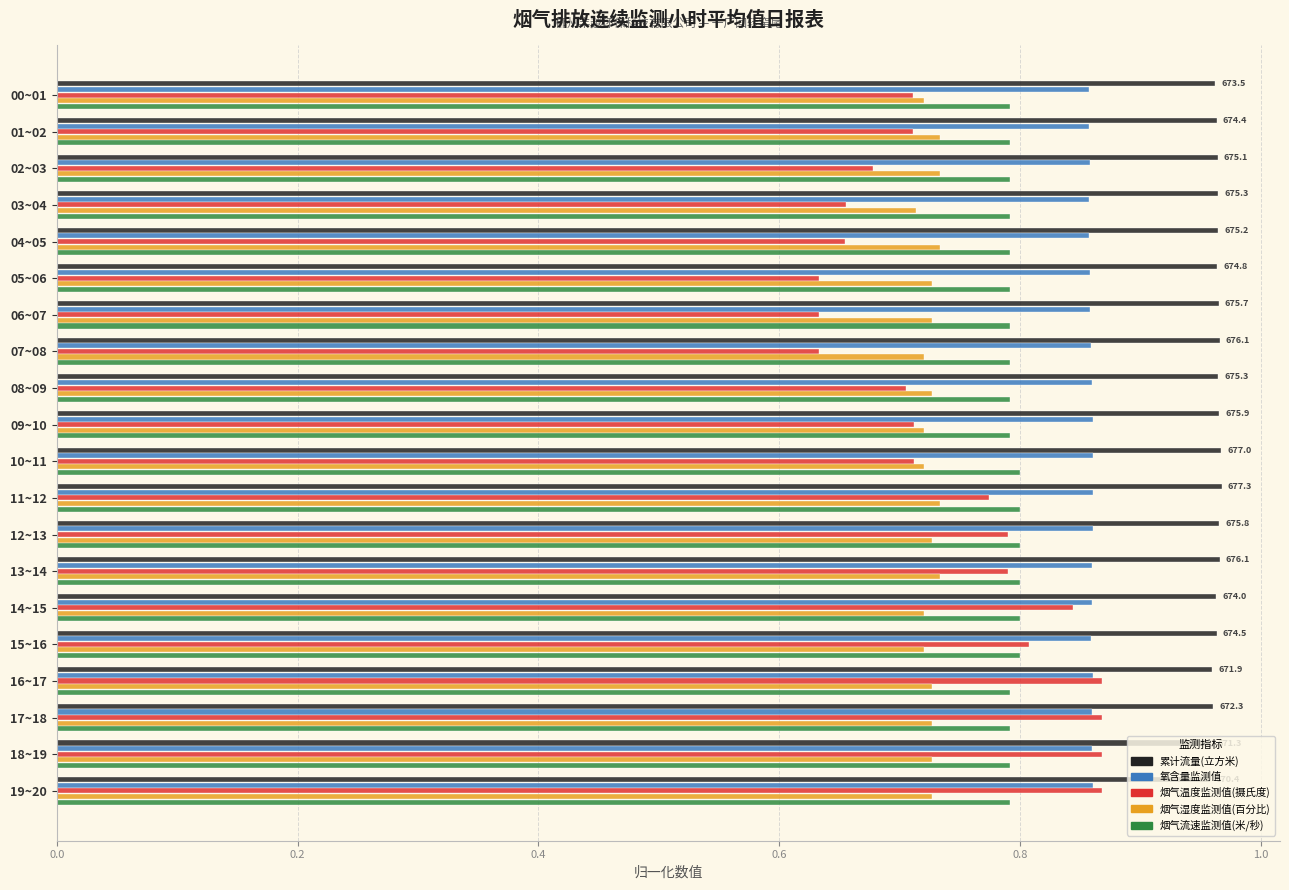

Which series has the largest total across all categories?

累计流量(立方米)